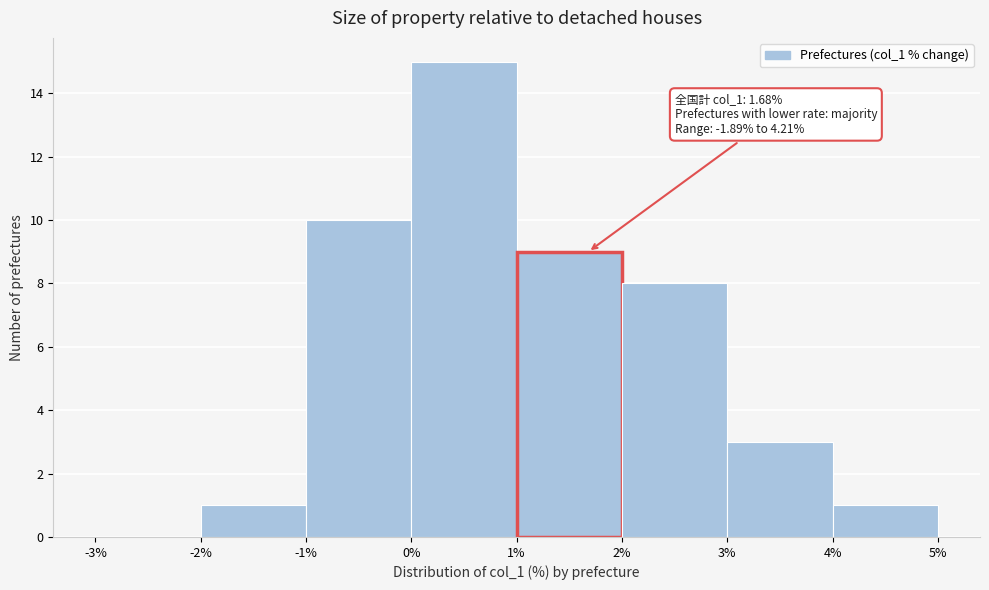

Over which range of the x-axis is the bar tallest?

0% to 1%